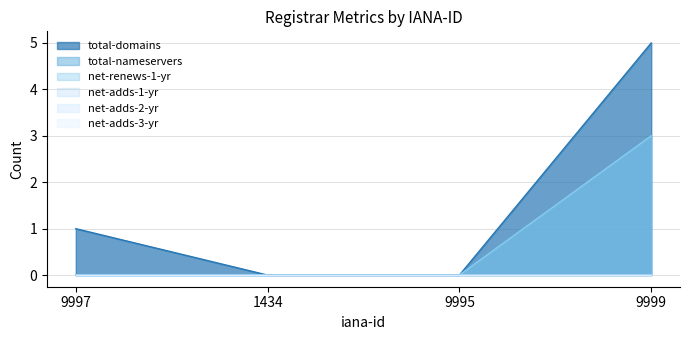

True or false: total-domains has a value of 1 at 9997.

True